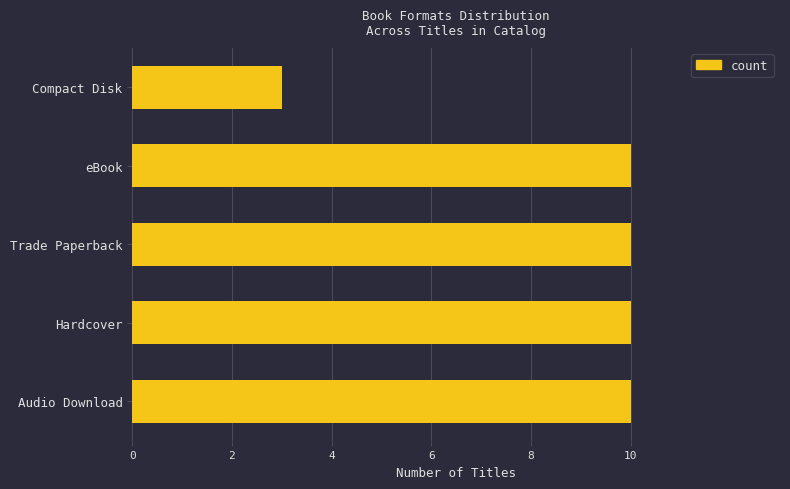

What is the maximum value shown in the chart?

10